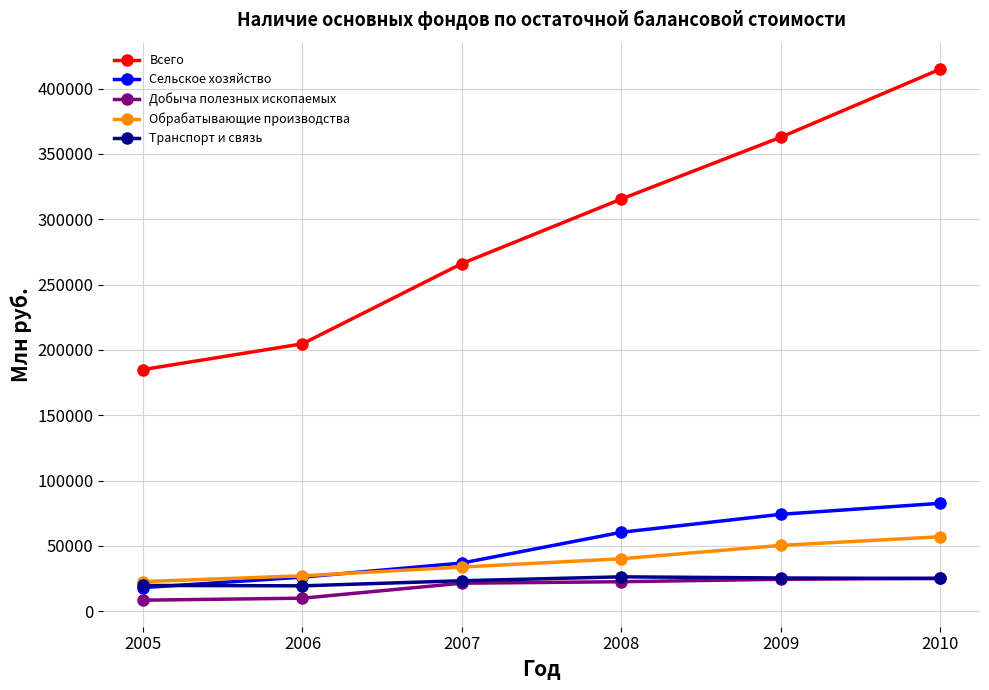

What is the total value across all series at 2006?

287642